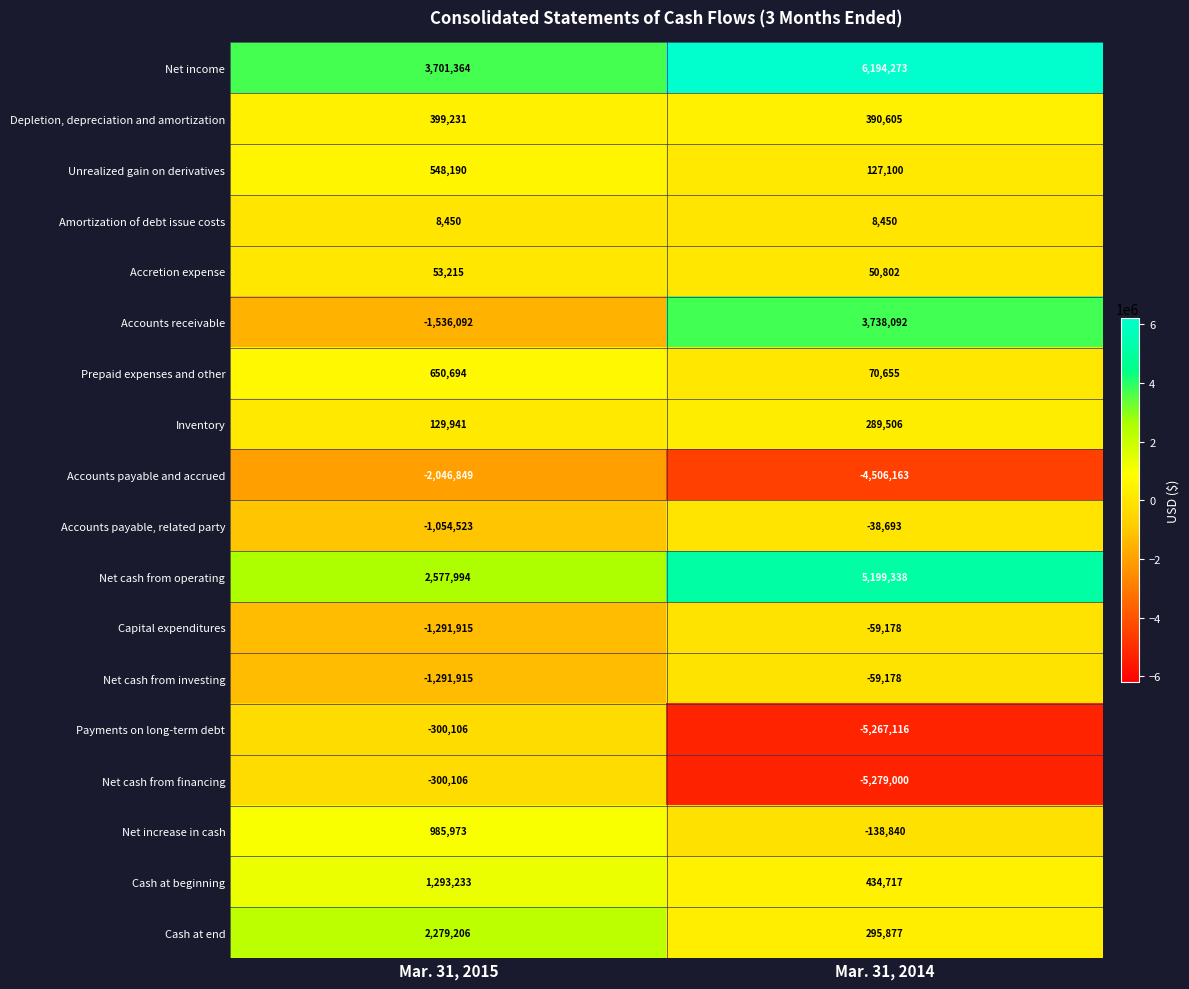

What is the sum of all Accounts payable and accrued values?

-6553012